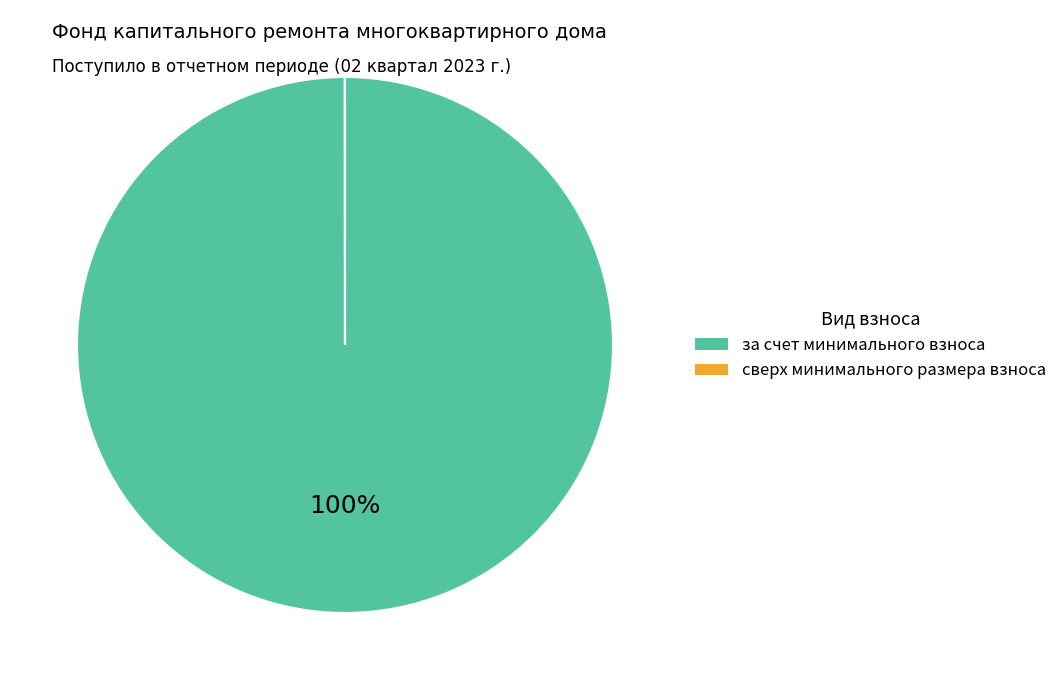

To the nearest percent, what is the difference between the largest and smallest slice percentages?

100%